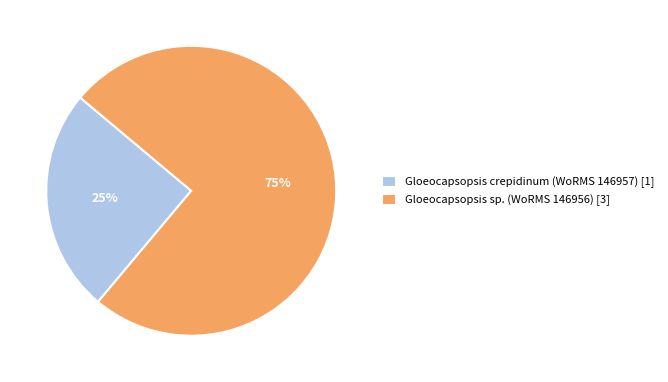

To the nearest percent, what is the combined percentage of Gloeocapsopsis sp. (WoRMS 146956) [3] and Gloeocapsopsis crepidinum (WoRMS 146957) [1]?

100%